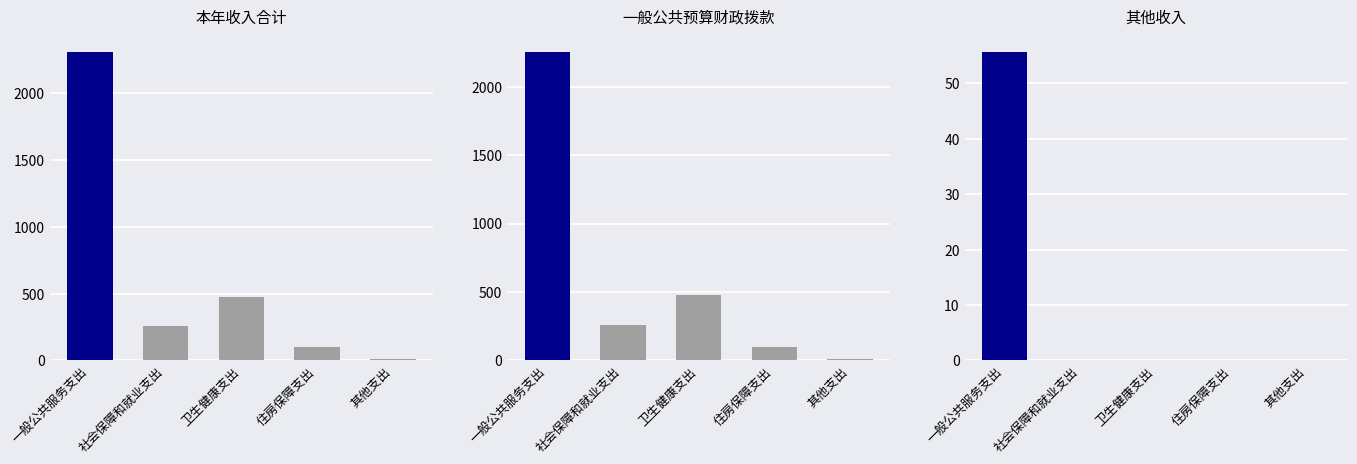

What position from the right is 其他支出?

1